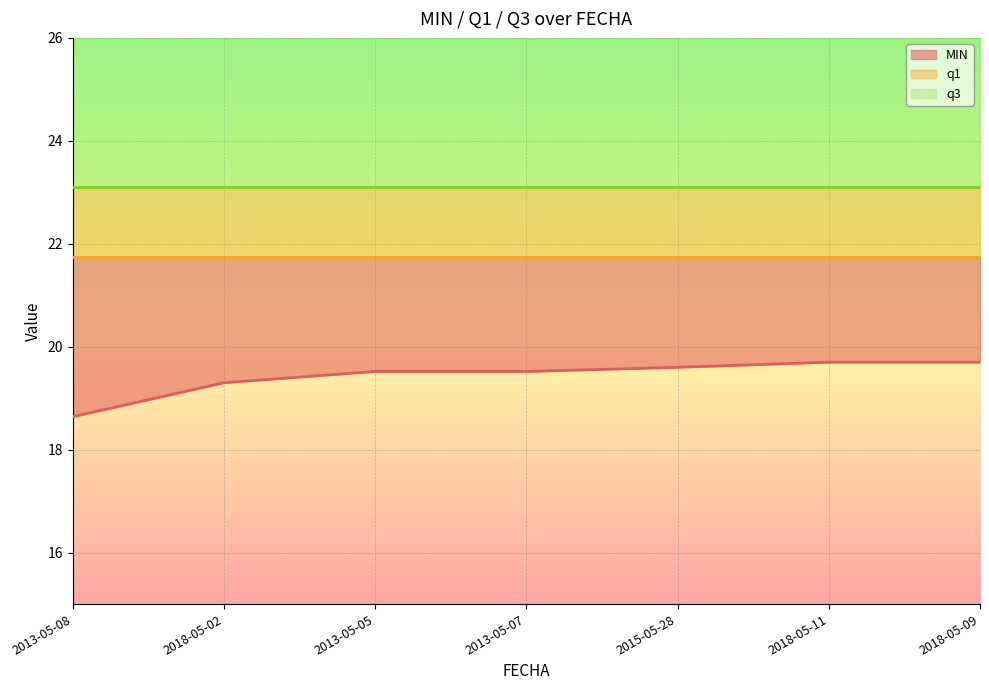

True or false: q1 has a value of 29.8 at 2013-05-08.

False